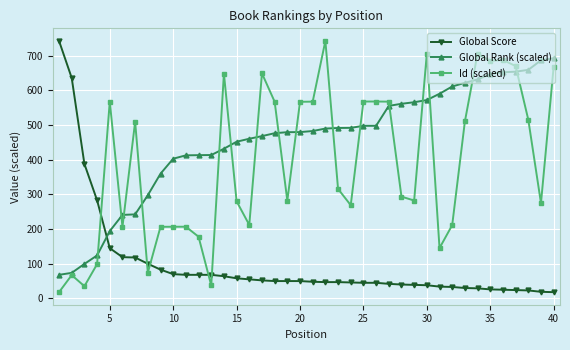

Rank the series by their average value, from lowest to highest.

Global Score, Id (scaled), Global Rank (scaled)